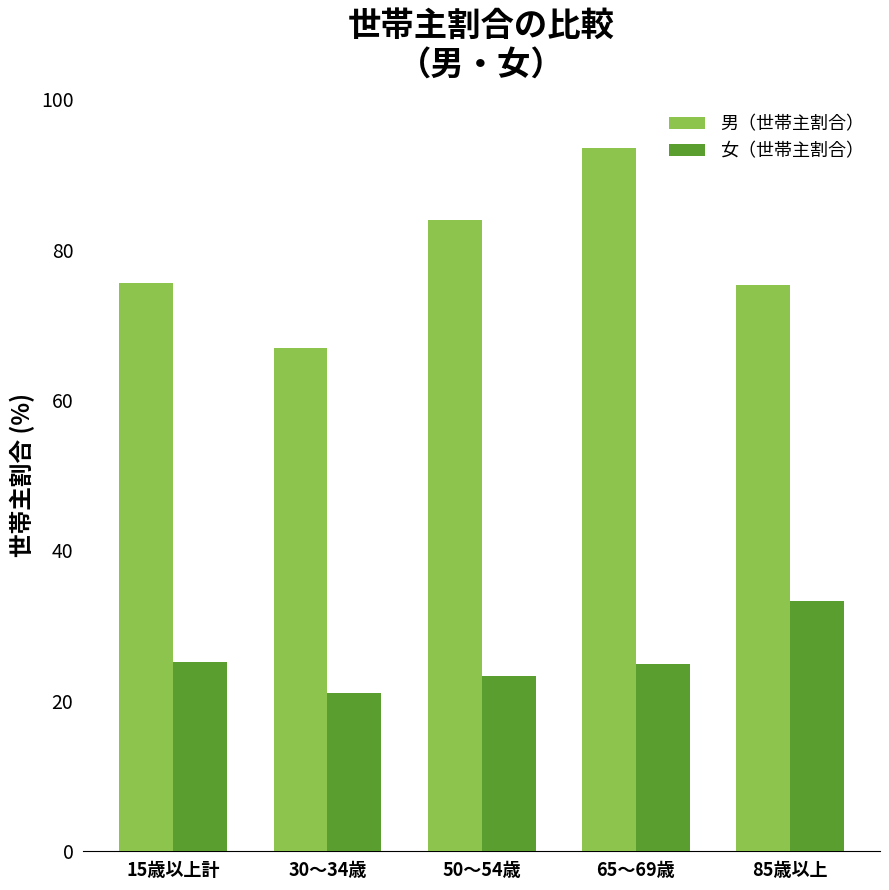

Count the number of data series in this chart.

2